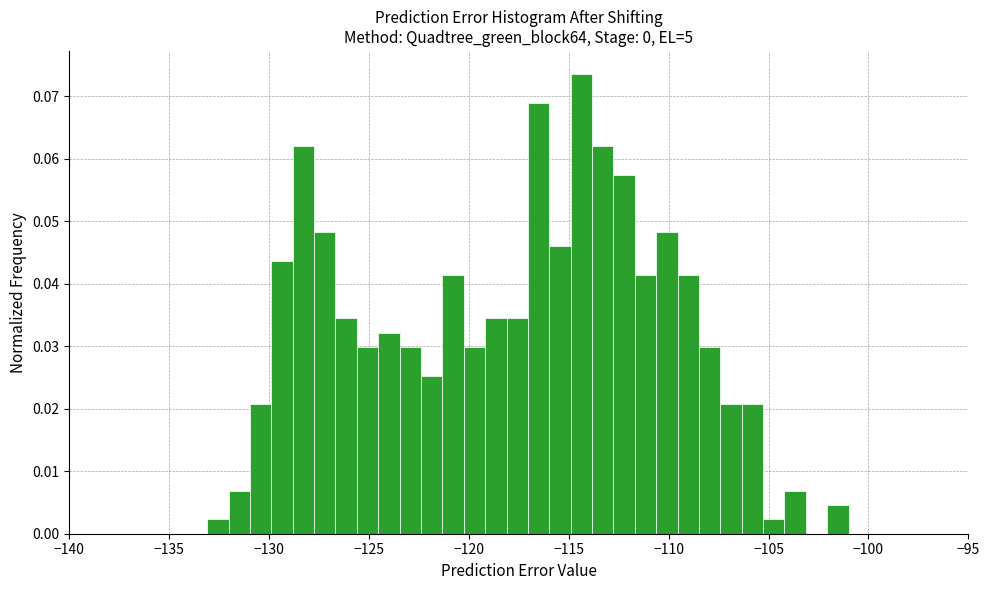

Around what value on the x-axis is the tallest bar? Give the approximate position of its centre, as read against the axis.

-114.5